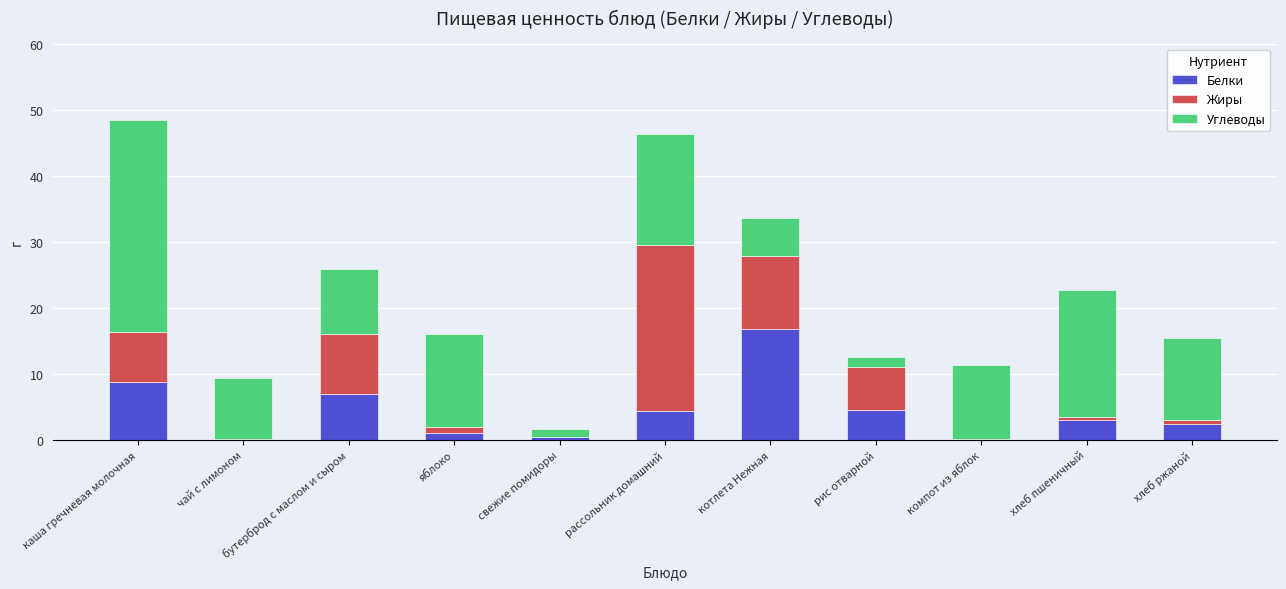

What is the maximum value for Белки?

16.7